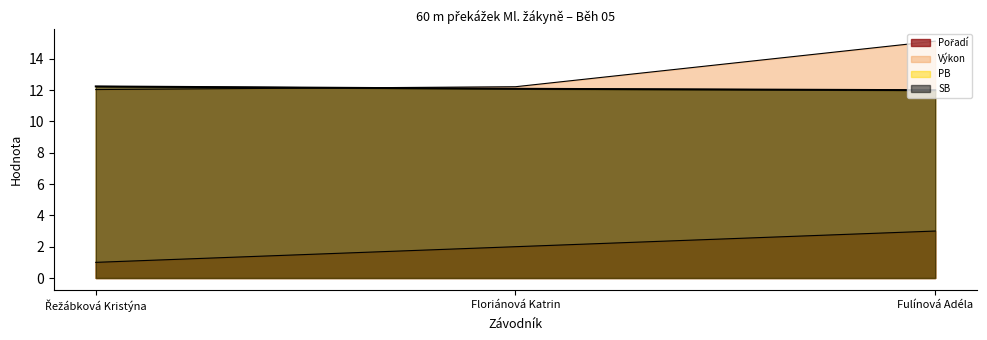

What position from the left is Floriánová Katrin?

2